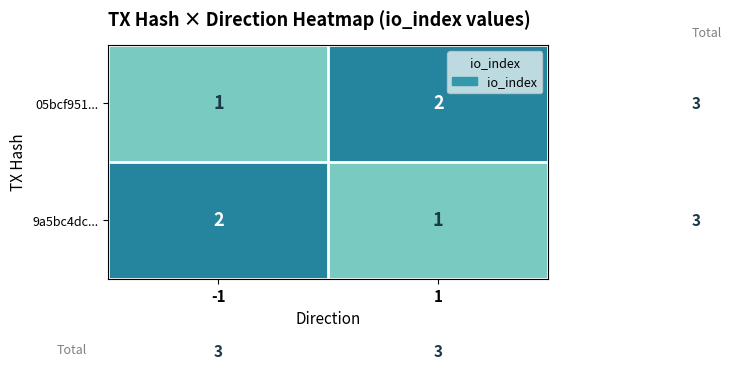

What is the total value across all series at 1?

3